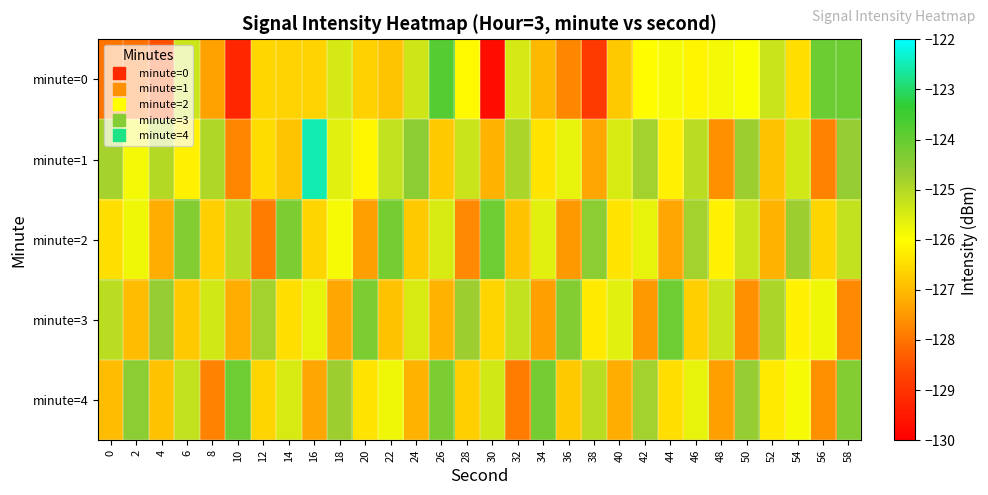

Which series changed the most between 26 and 28?

minute=4